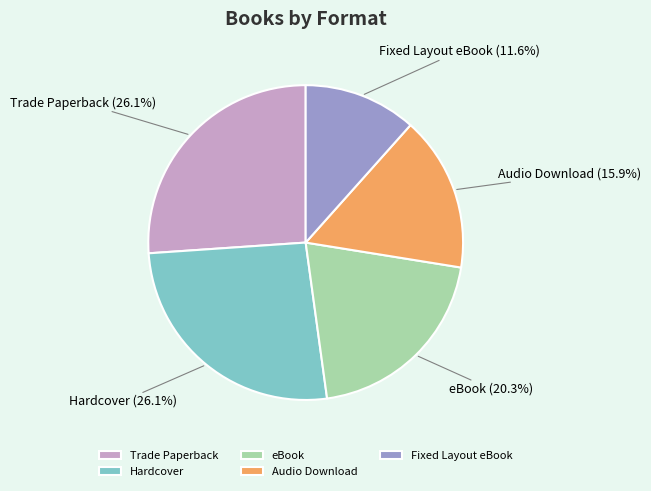

Count the number of slices in the pie.

5